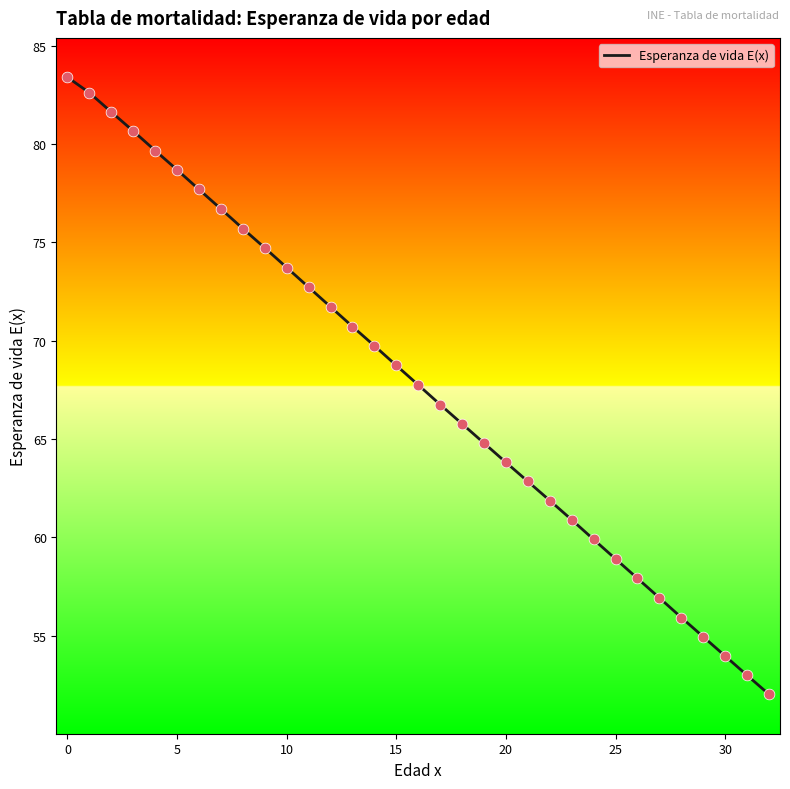

What is the smallest value displayed?

52.0